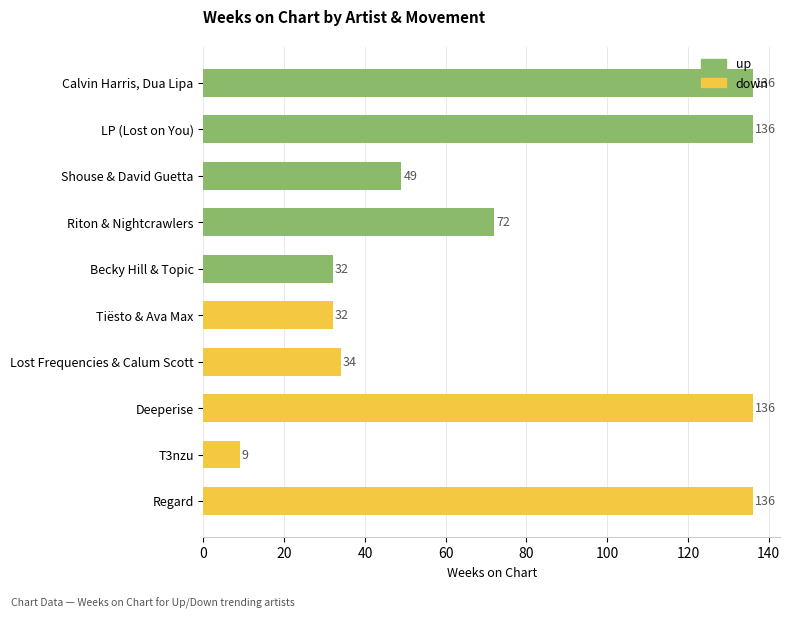

Reading left to right, extract all data points from this chart.

up: 136	136	49	72	32
down: 32	34	136	9	136